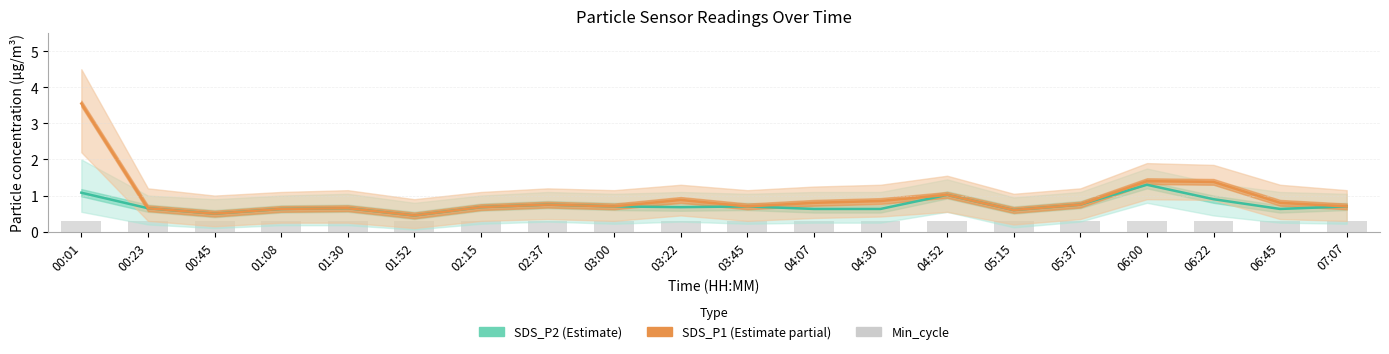

Is it true that SDS_P1 equals 1.6 at 00:01?

False